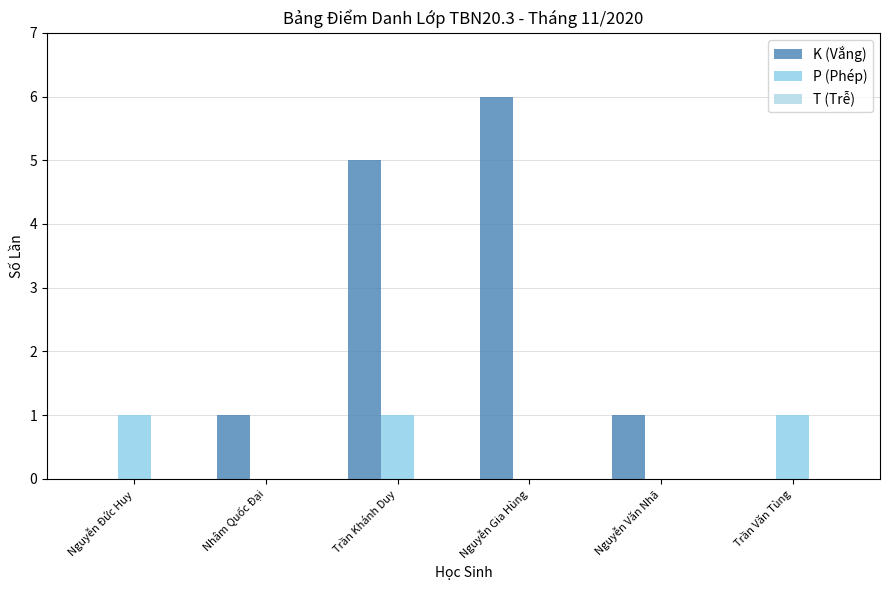

Does the chart contain stacked bars?

No